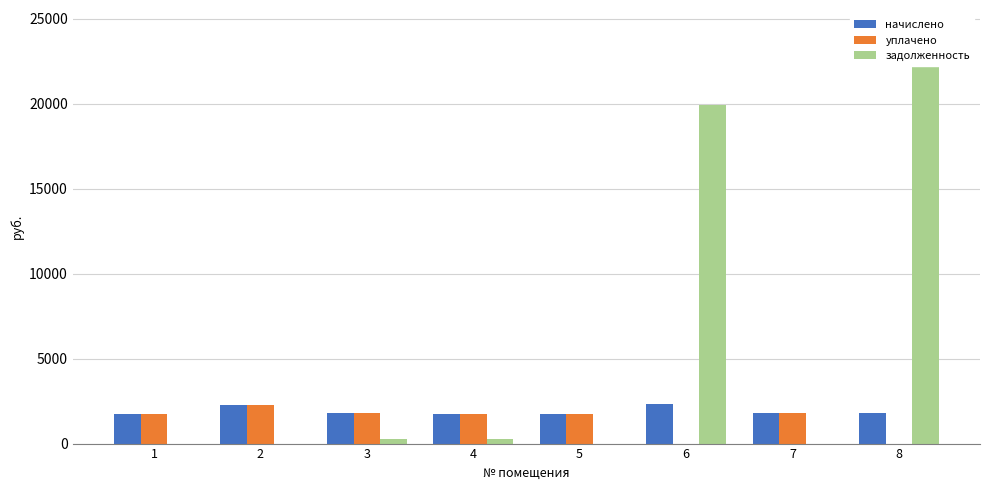

Where is уплачено nearest to the value 1141?

4